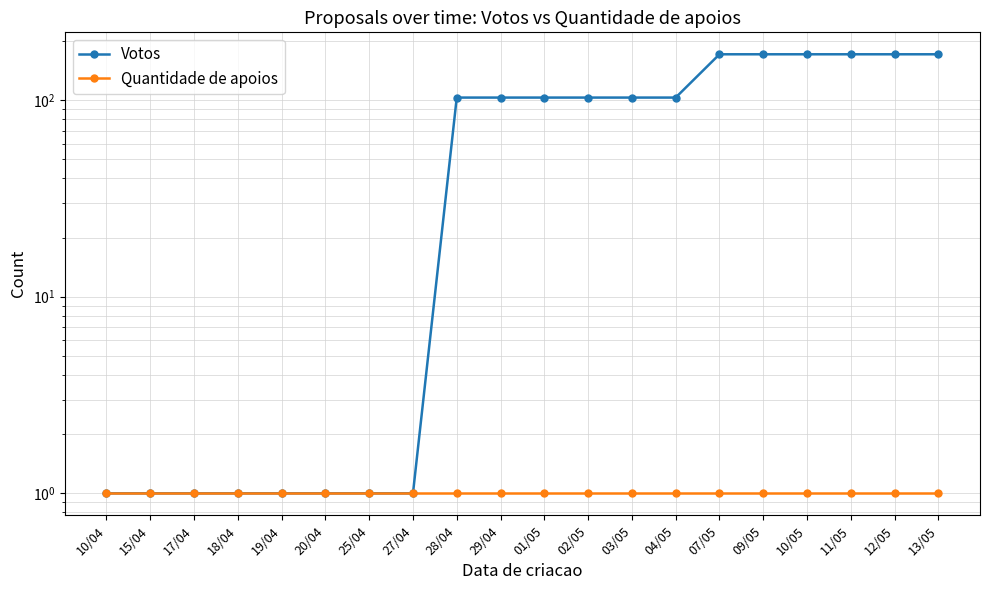

Where is Votos nearest to the value 86?

28/04